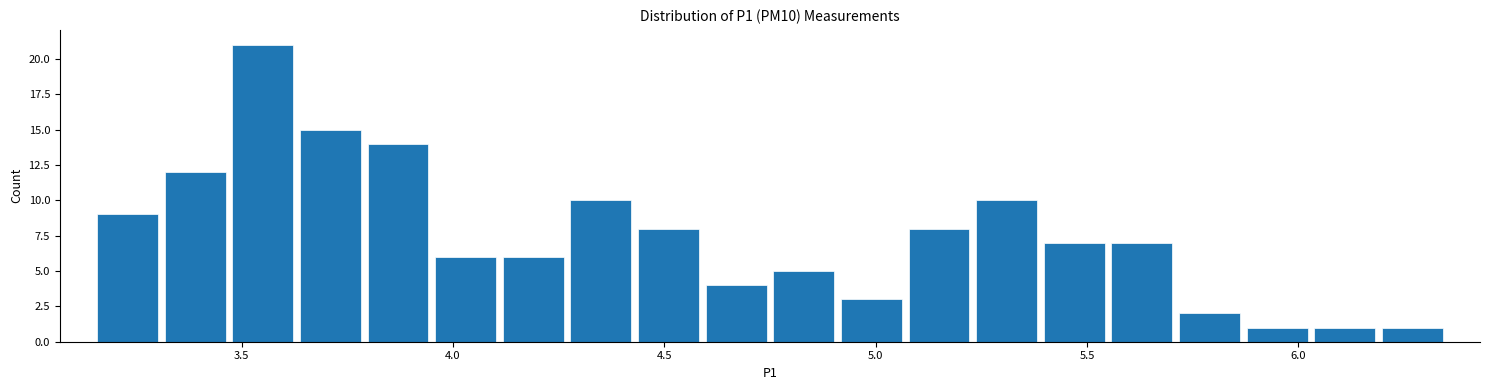

Around what value on the x-axis is the tallest bar? Give the approximate position of its centre, as read against the axis.

3.55